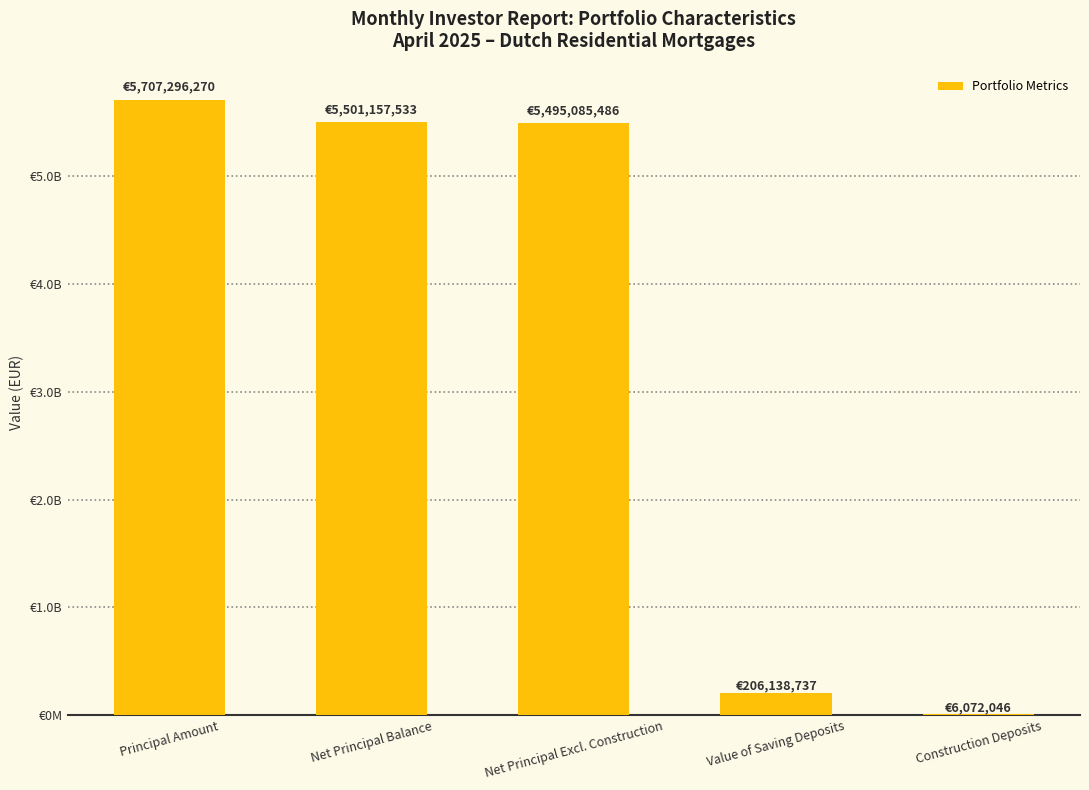

List the labels in order of value, largest first.

Principal Amount, Net Principal Balance, Net Principal Excl. Construction, Value of Saving Deposits, Construction Deposits